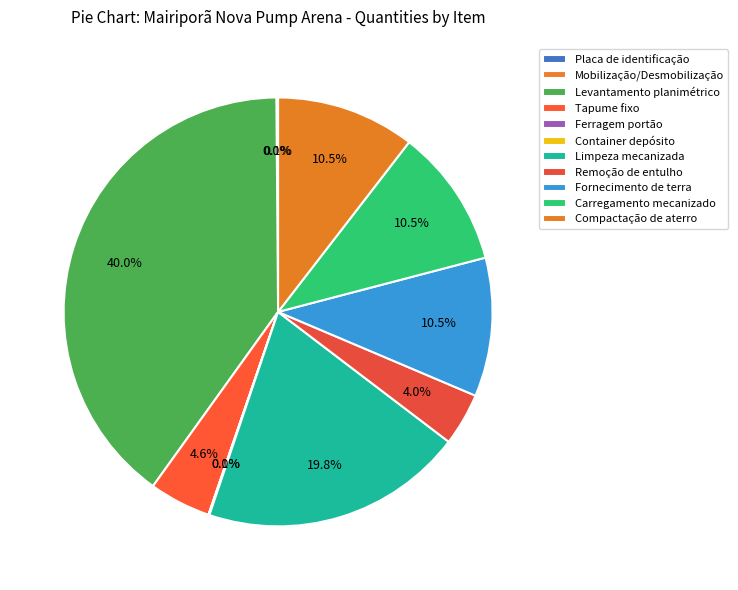

Which slice is the smallest?

Mobilização/Desmobilização